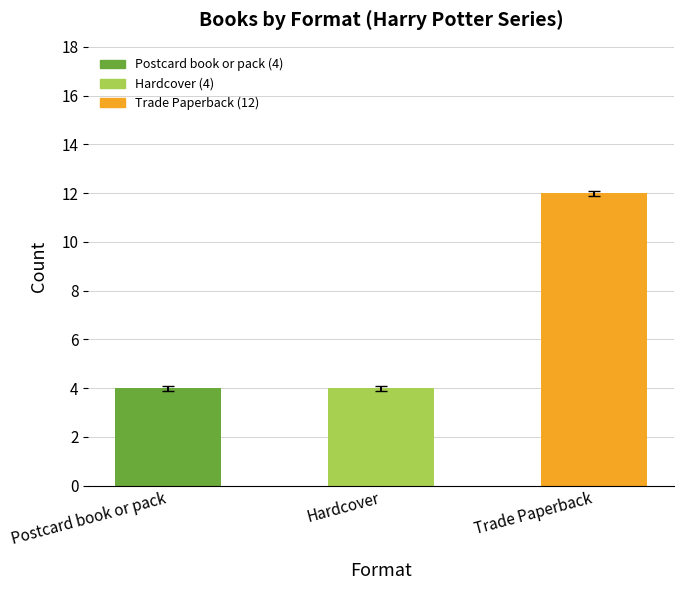

Approximately how many times larger is the value at Postcard book or pack compared to Trade Paperback?

0.3